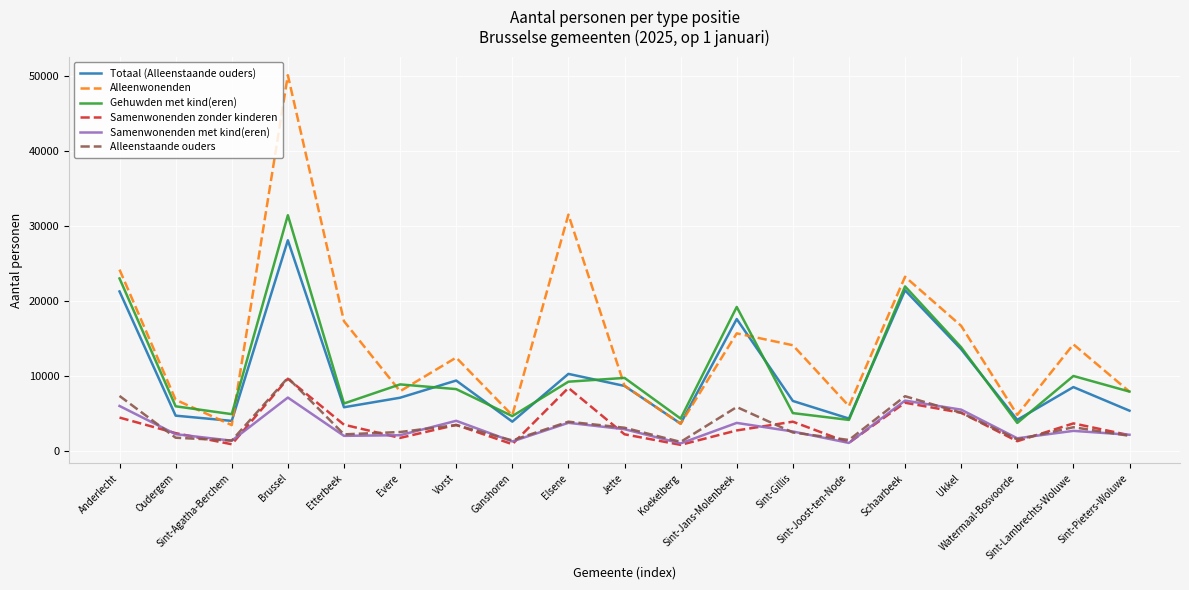

What is the greatest value displayed?

50162